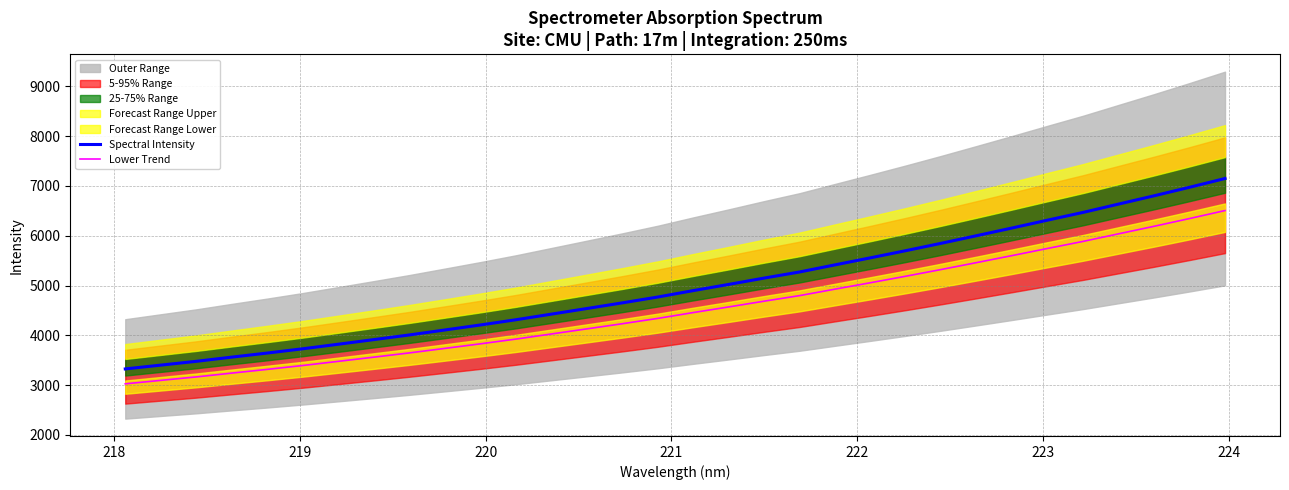

True or false: Spectral Intensity and Lower Trend cross at least once.

False